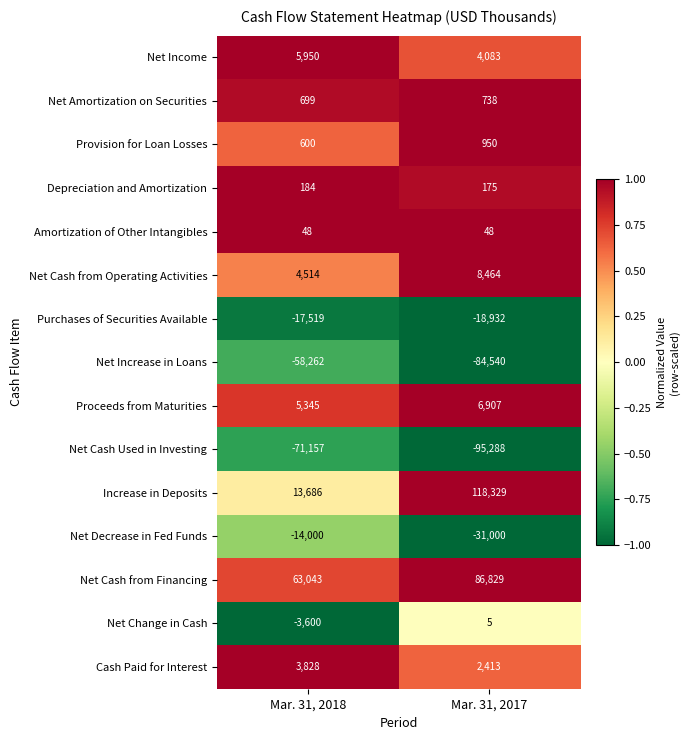

Reading right to left, list all the values displayed in this chart.

Net Income: Mar. 31, 2017=4083	Mar. 31, 2018=5950
Net Amortization on Securities: Mar. 31, 2017=738	Mar. 31, 2018=699
Provision for Loan Losses: Mar. 31, 2017=950	Mar. 31, 2018=600
Depreciation and Amortization: Mar. 31, 2017=175	Mar. 31, 2018=184
Amortization of Other Intangibles: Mar. 31, 2017=48	Mar. 31, 2018=48
Net Cash from Operating Activities: Mar. 31, 2017=8464	Mar. 31, 2018=4514
Purchases of Securities Available: Mar. 31, 2017=-18932	Mar. 31, 2018=-17519
Net Increase in Loans: Mar. 31, 2017=-84540	Mar. 31, 2018=-58262
Proceeds from Maturities: Mar. 31, 2017=6907	Mar. 31, 2018=5345
Net Cash Used in Investing: Mar. 31, 2017=-95288	Mar. 31, 2018=-71157
Increase in Deposits: Mar. 31, 2017=118329	Mar. 31, 2018=13686
Net Decrease in Fed Funds: Mar. 31, 2017=-31000	Mar. 31, 2018=-14000
Net Cash from Financing: Mar. 31, 2017=86829	Mar. 31, 2018=63043
Net Change in Cash: Mar. 31, 2017=5	Mar. 31, 2018=-3600
Cash Paid for Interest: Mar. 31, 2017=2413	Mar. 31, 2018=3828